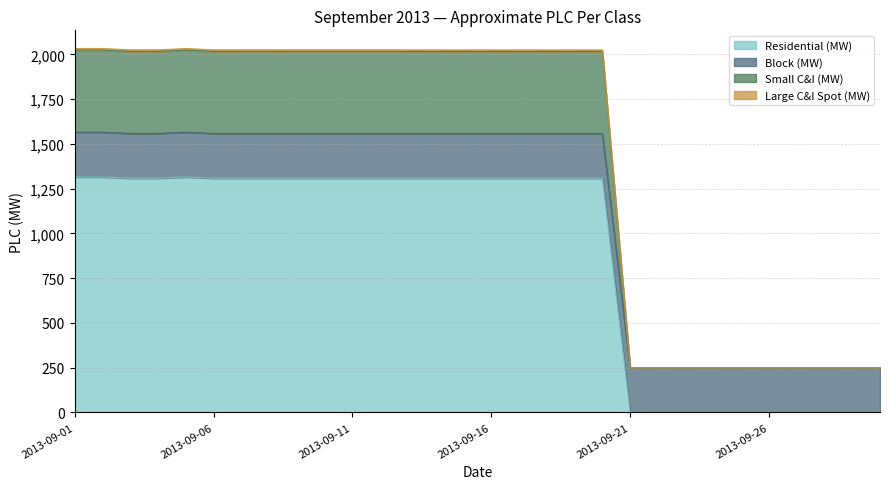

At which category does the chart reach its minimum across all series?

2013-09-21